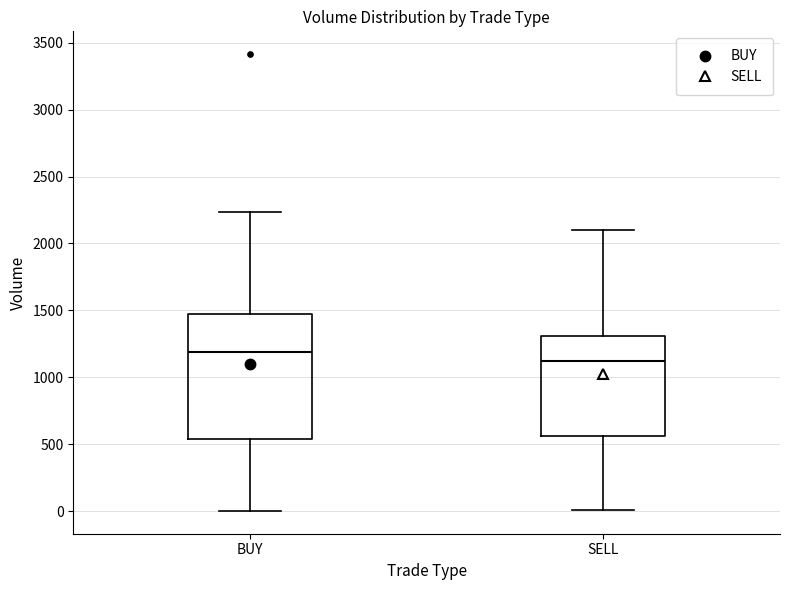

Reading left to right, transcribe this box plot: for each box, give where its median line is, the range the box spans, and where its two whiskers end, as read against the y-axis. The values are not printed on the chart, so give them approximately, as read against the axis.

BUY: median 1200, box 550 to 1500, whiskers 0 to 2250
SELL: median 1150, box 550 to 1300, whiskers 0 to 2100